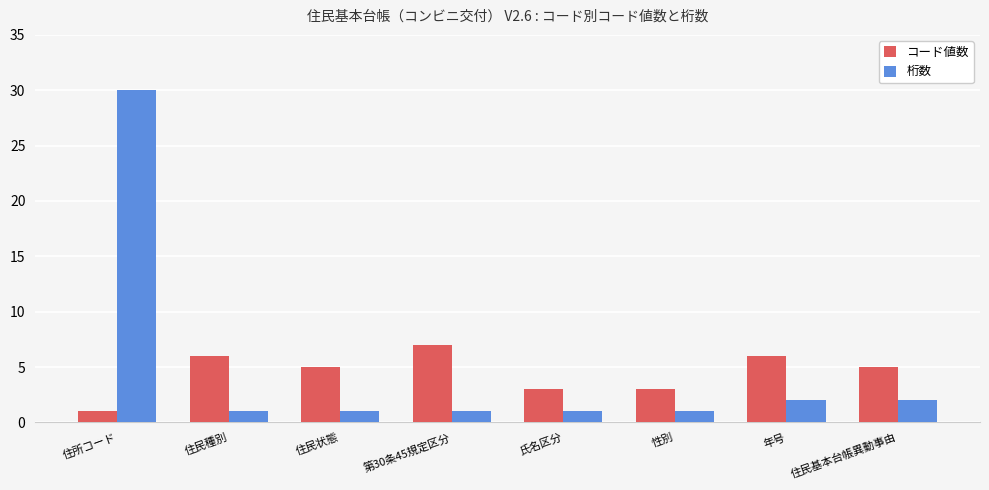

True or false: コード値数 has a value of 5 at 住民基本台帳異動事由.

True